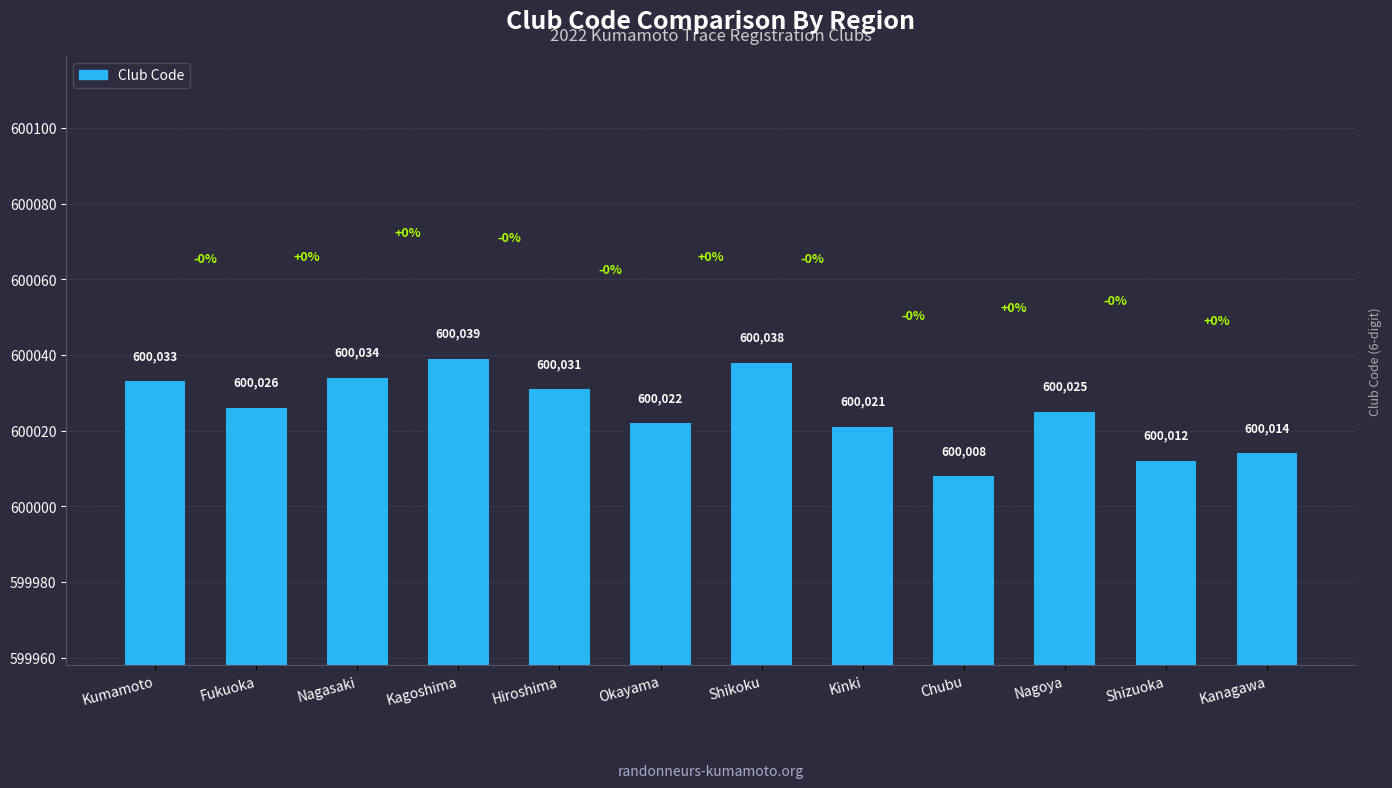

Reading left to right, extract all data points from this chart.

Kumamoto=600033	Fukuoka=600026	Nagasaki=600034	Kagoshima=600039	Hiroshima=600031	Okayama=600022	Shikoku=600038	Kinki=600021	Chubu=600008	Nagoya=600025	Shizuoka=600012	Kanagawa=600014